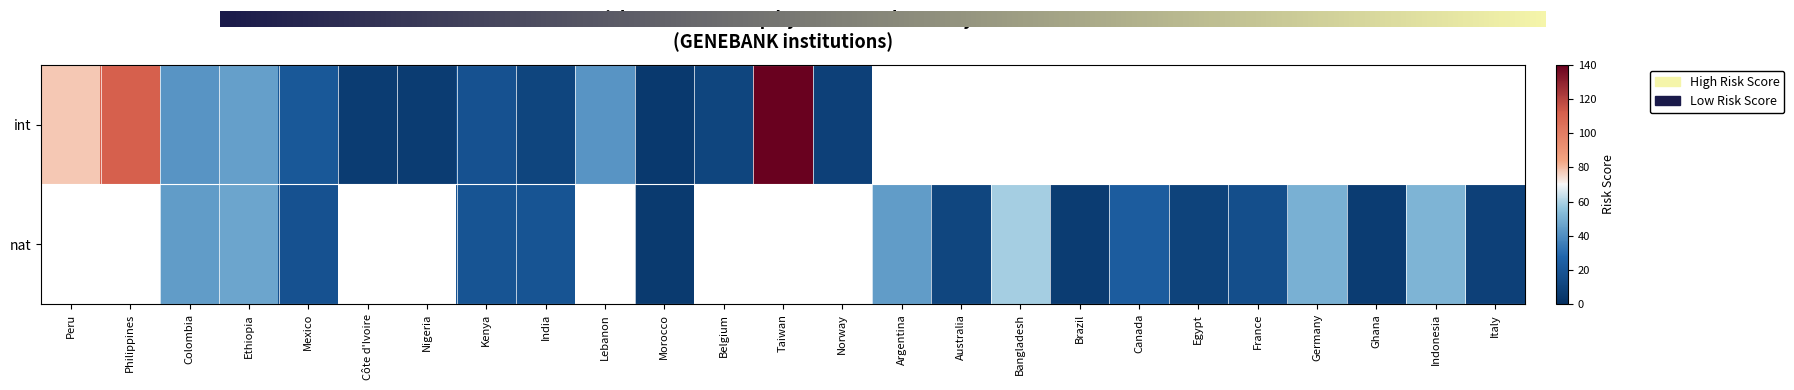

Which label corresponds to the largest value in the chart?

int